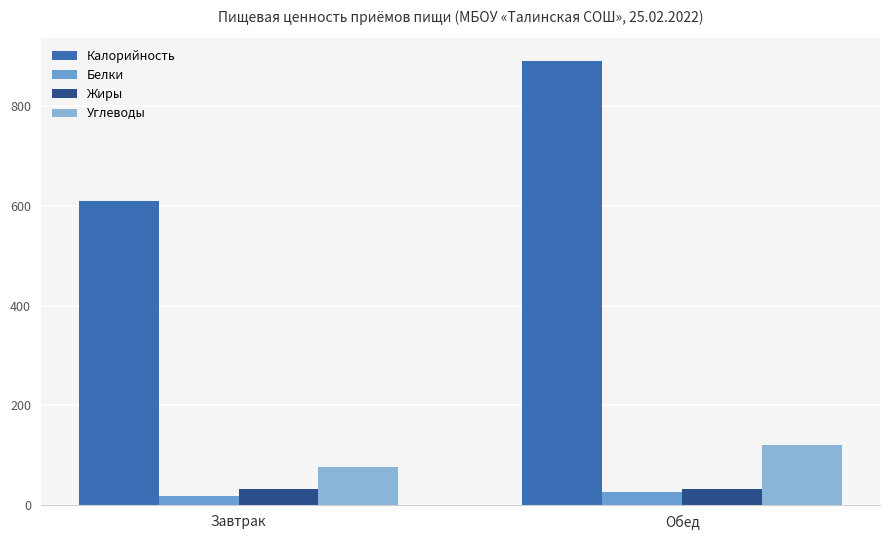

How many values in the Белки series exceed 27?

1